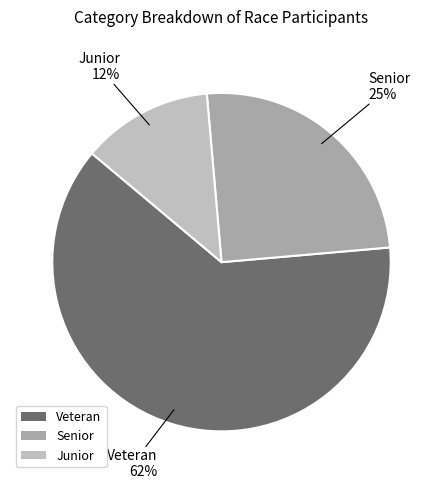

What is the smallest slice in the pie chart?

Junior